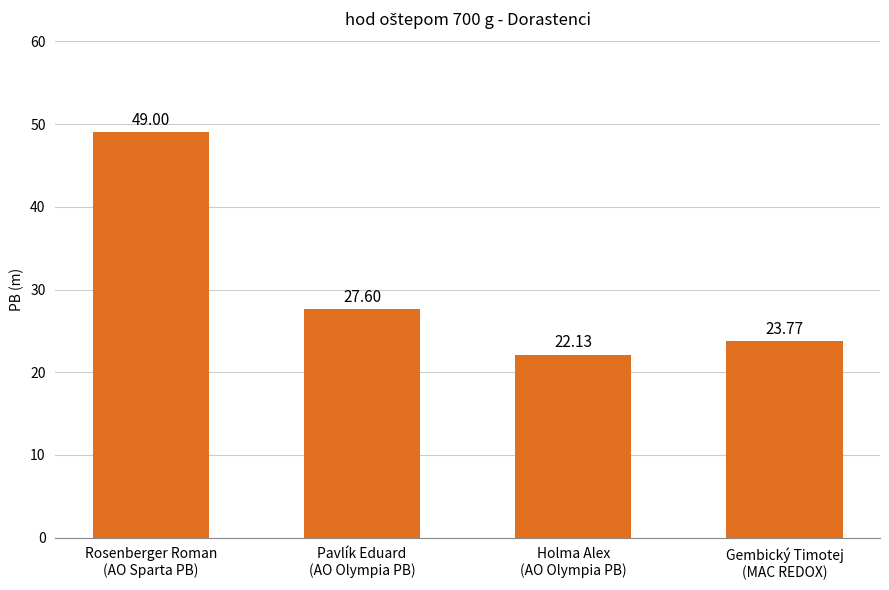

Which label corresponds to the largest value in the chart?

Rosenberger Roman
(AO Sparta PB)